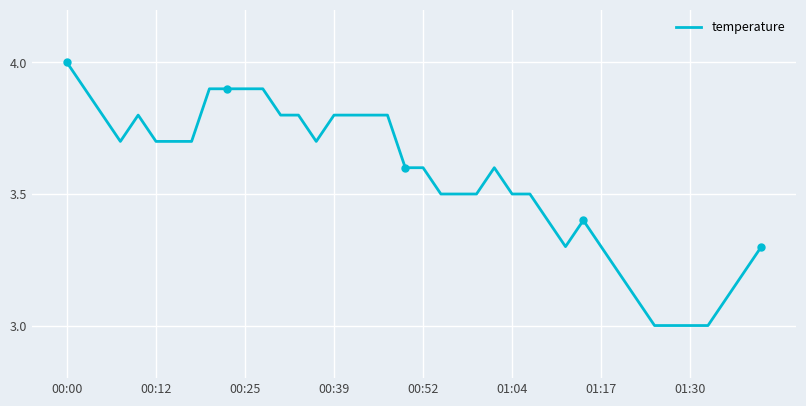

At which category does the chart reach its peak across all series?

00:00